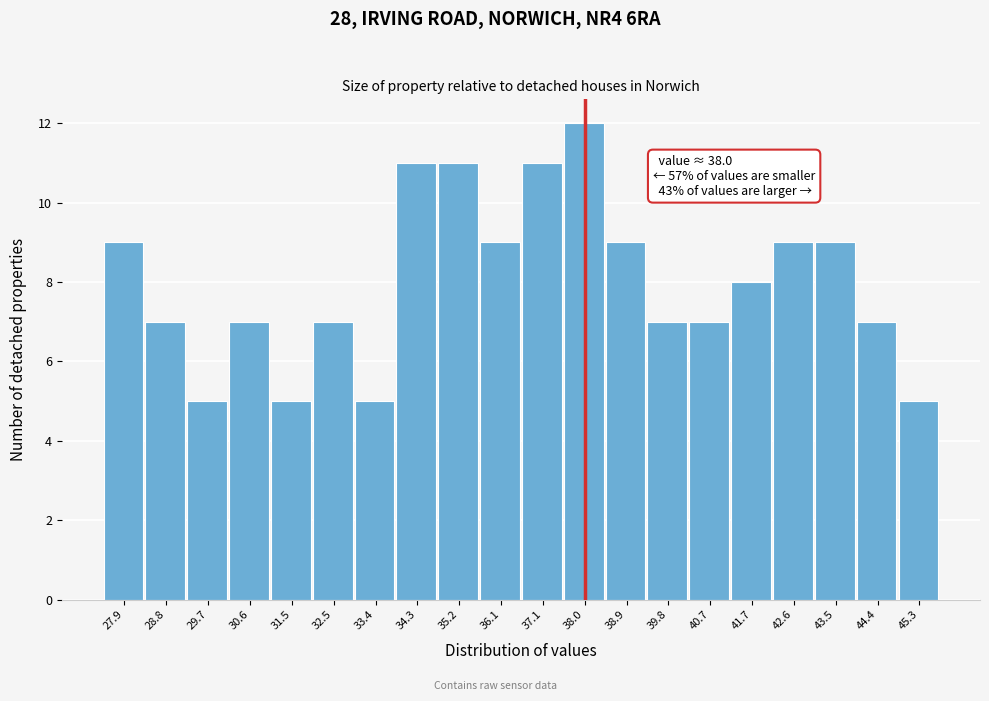

Over which range of the x-axis is the bar tallest?

37.52 to 38.44